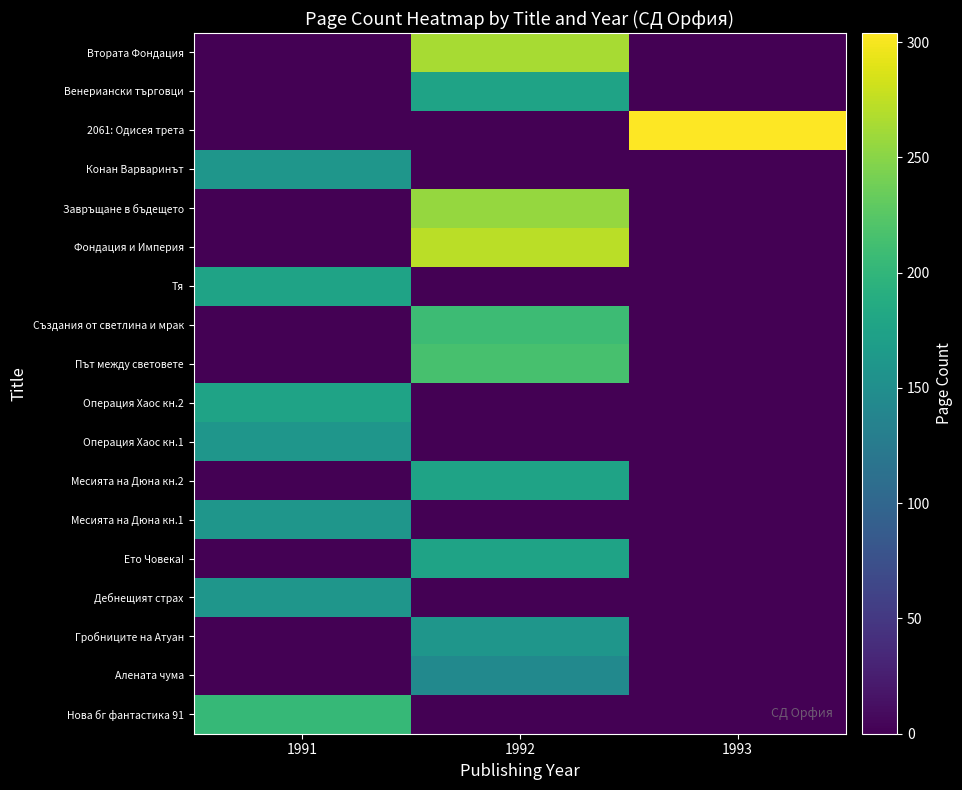

What is the total value across all series at 1993?

304